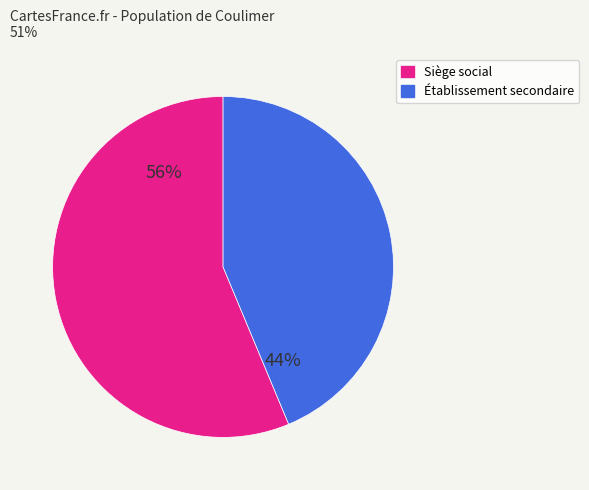

To the nearest percent, what is the average slice percentage?

50%